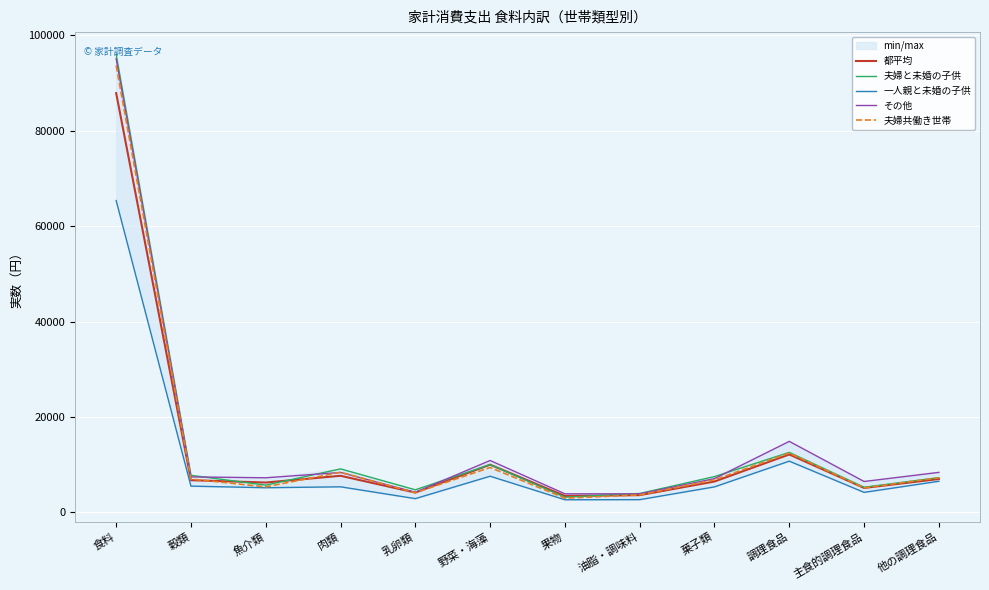

True or false: 夫婦共働き世帯 and その他 cross at least once.

True